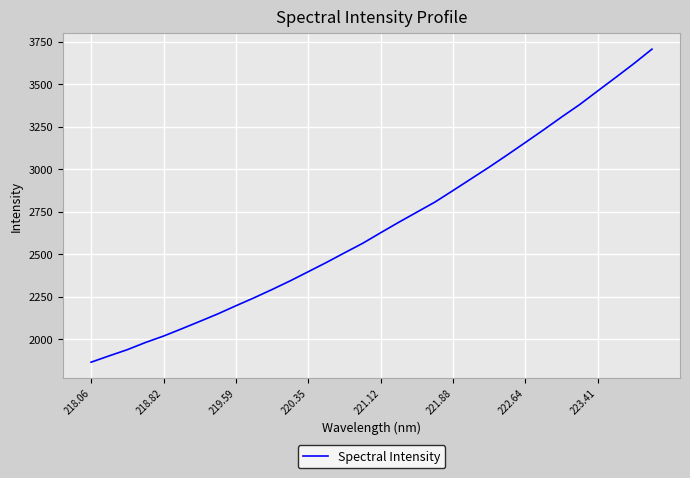

What is the maximum value shown in the chart?

3706.9